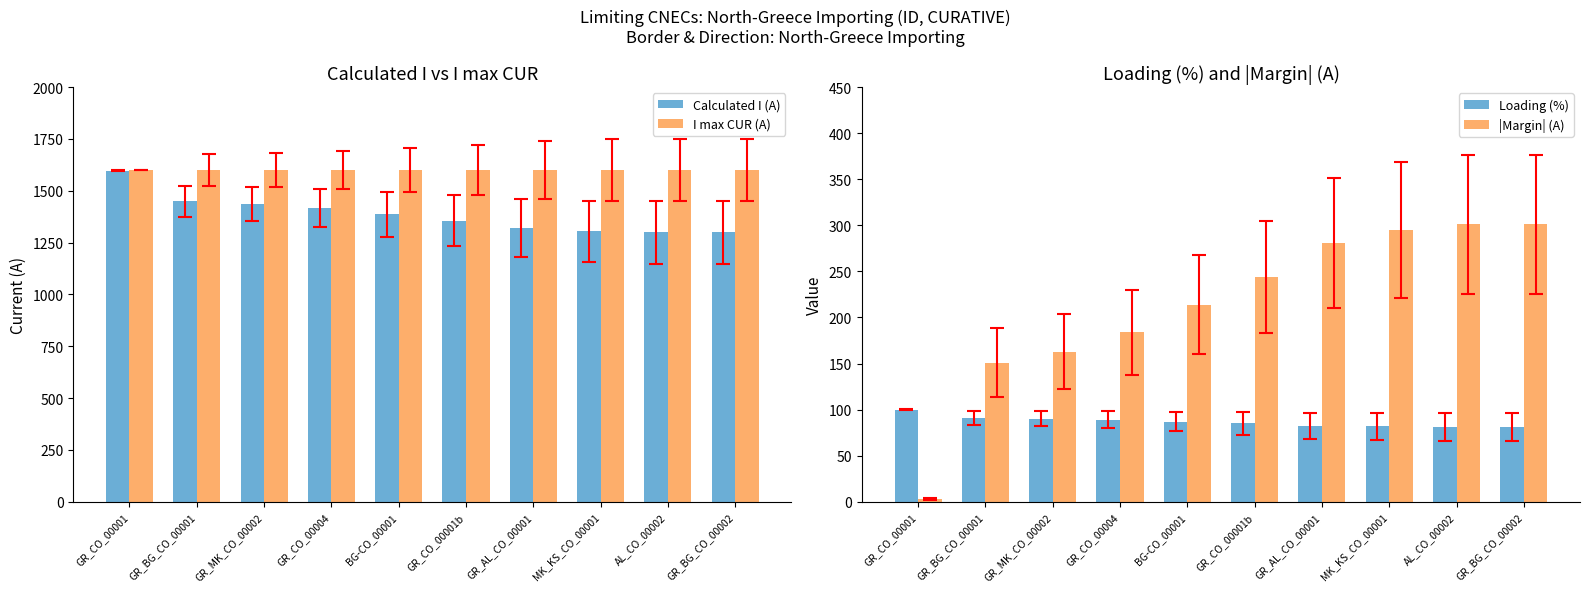

What is the approximate value of |Margin| (A) at BG-CO_00001, to the nearest 50?

200